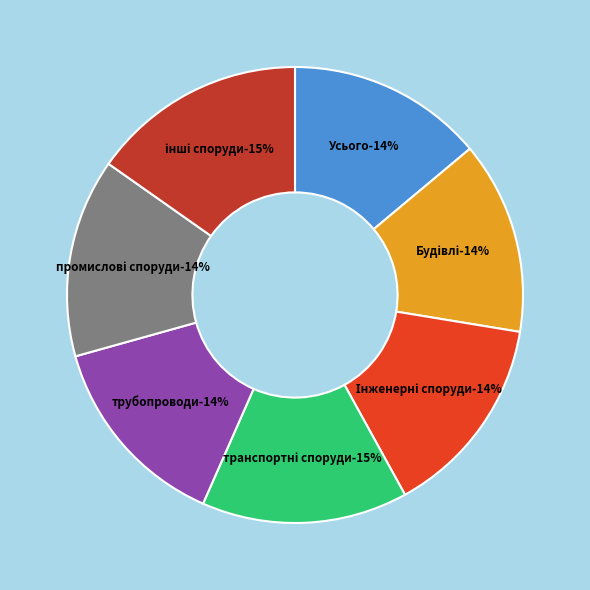

Rank the categories by value from highest to lowest.

інші споруди, транспортні споруди, Інженерні споруди, промислові споруди, трубопроводи, Усього, Будівлі